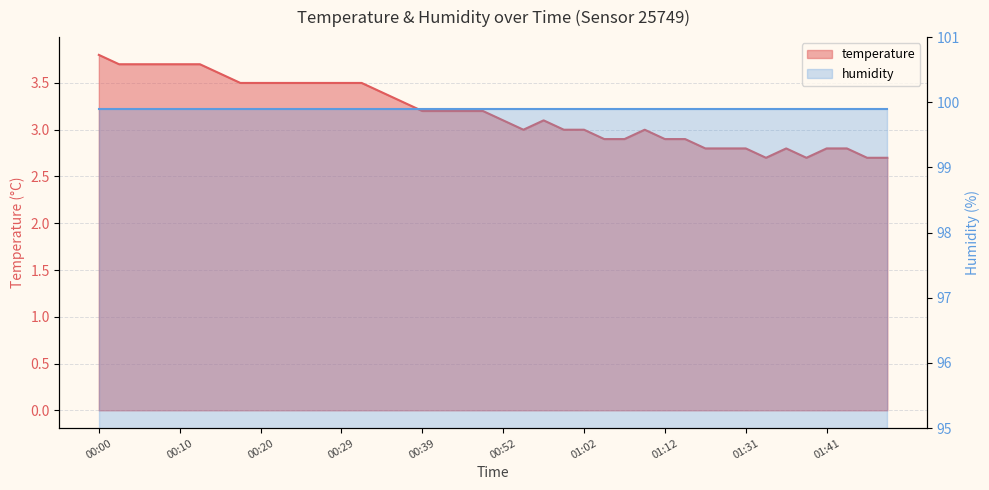

The value at 00:32 is 5.1. True or false?

False